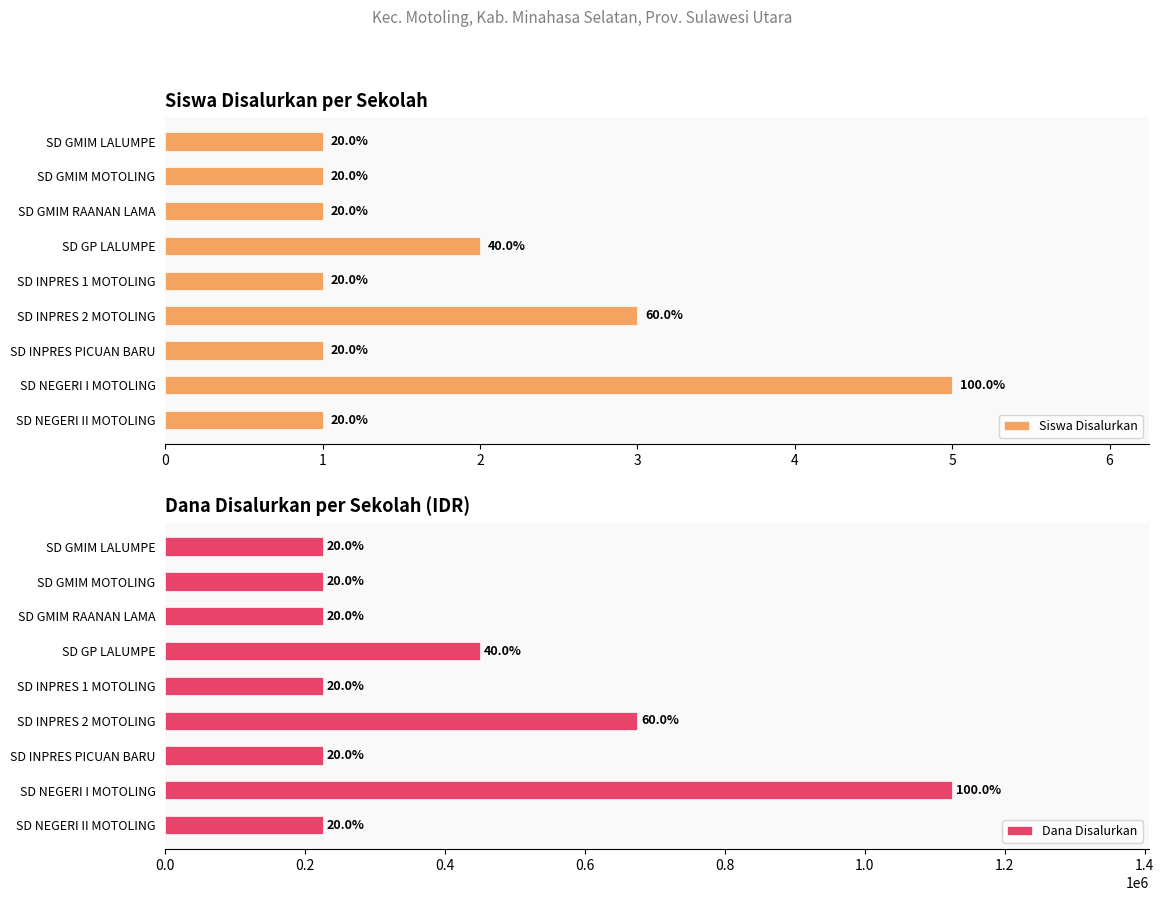

How many distinct data groups are displayed?

2